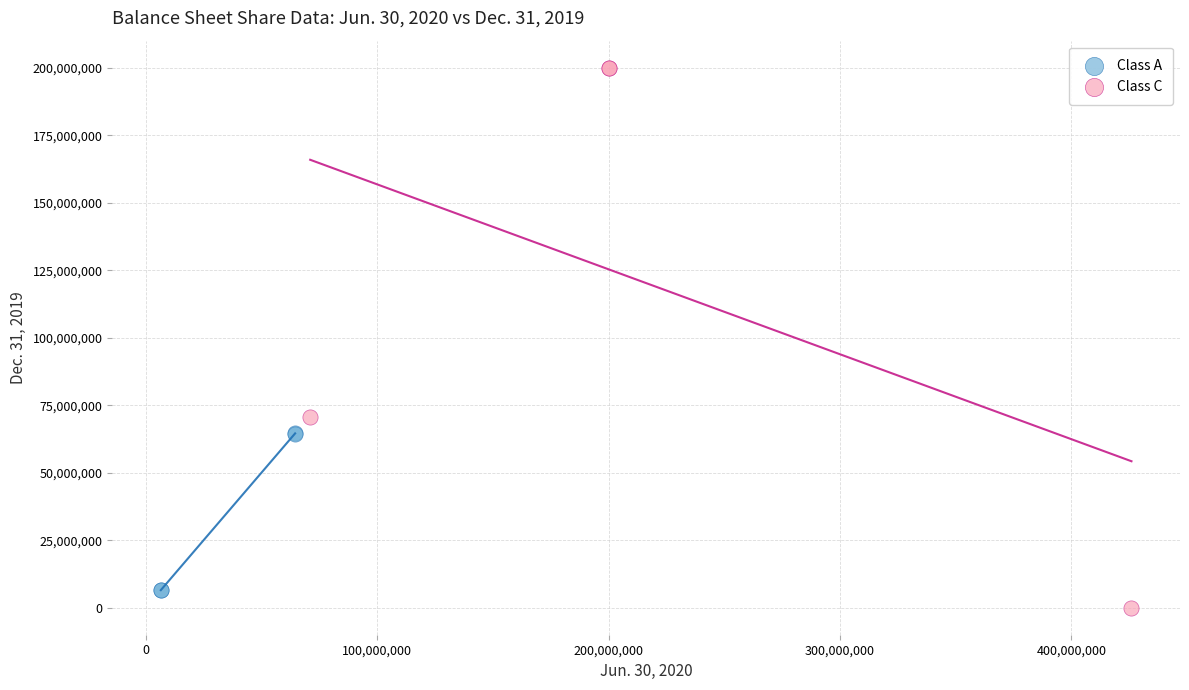

Which series has the widest spread of Y values?

Class C